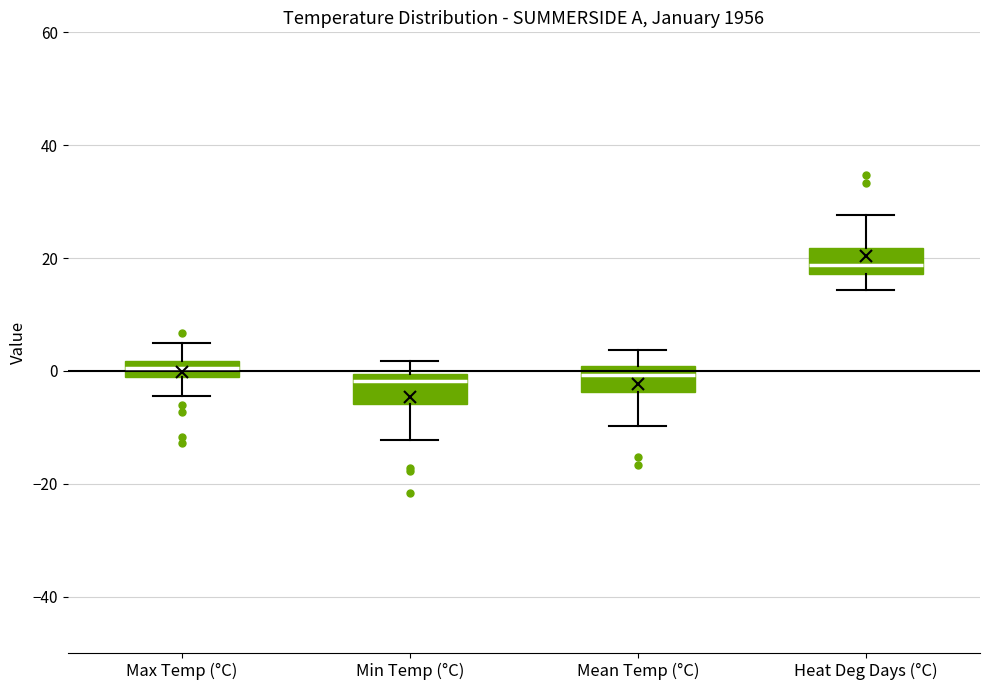

Where does the lower whisker of the box for Max Temp (°C) end on the y-axis? The values are not printed on the chart, so give them approximately, as read against the axis.

-4